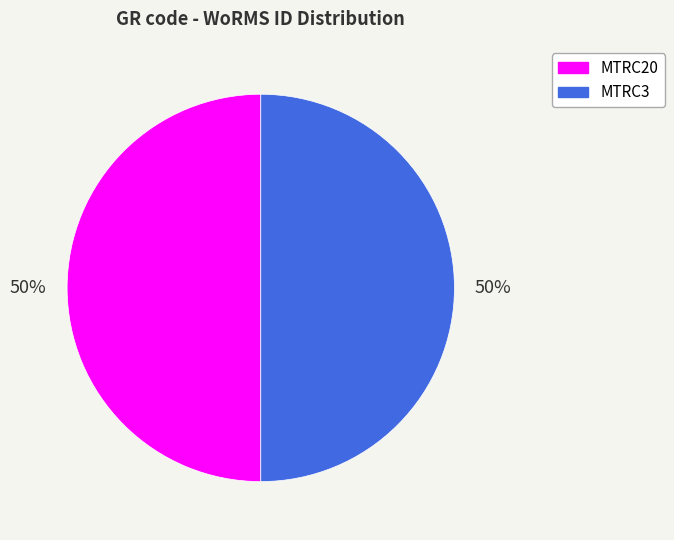

To the nearest percent, what portion does MTRC20 represent?

50%